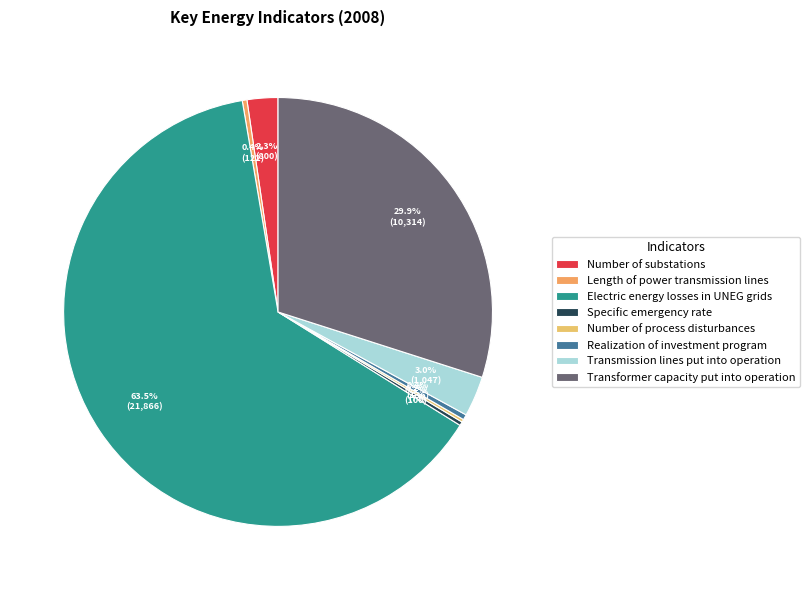

To the nearest percent, what is the average slice percentage?

12%